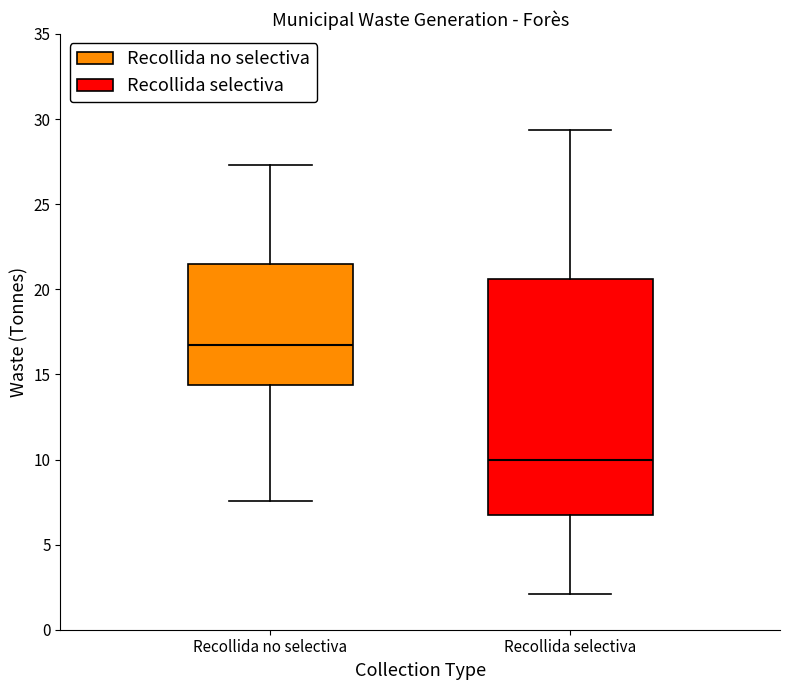

Where is the upper edge of the box for Recollida no selectiva on the y-axis? The values are not printed on the chart, so give them approximately, as read against the axis.

21.5